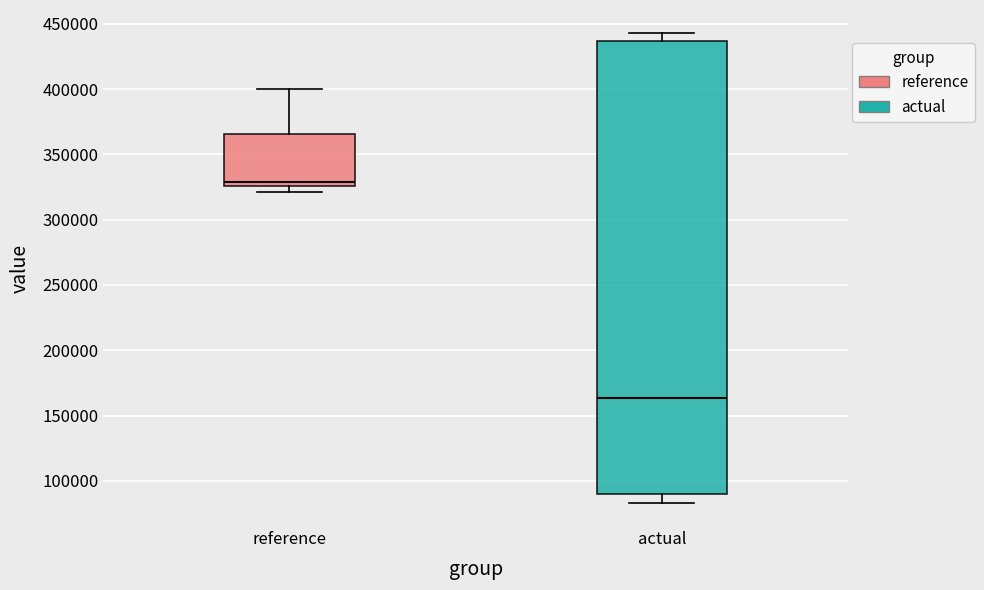

Which box's median line is the lowest?

actual